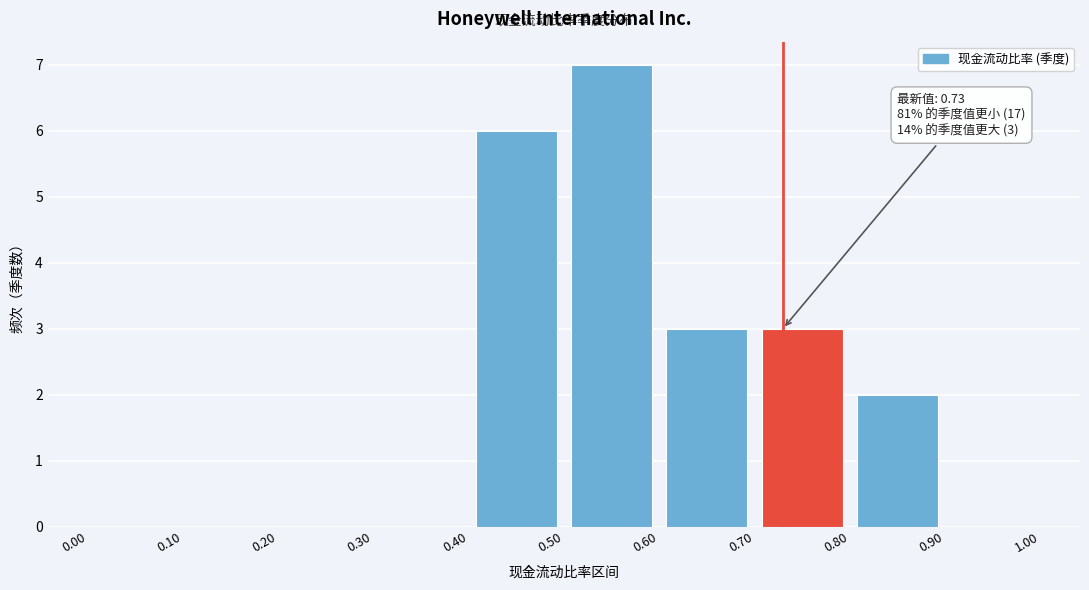

Which range on the x-axis has the tallest bar?

0.50 to 0.60